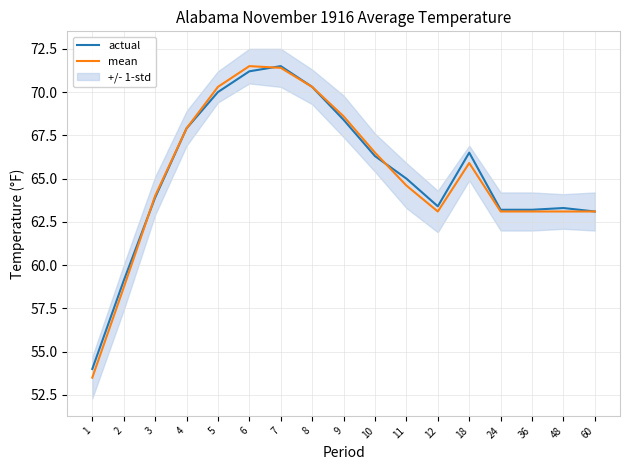

How many data points in mean are less than 64?

7